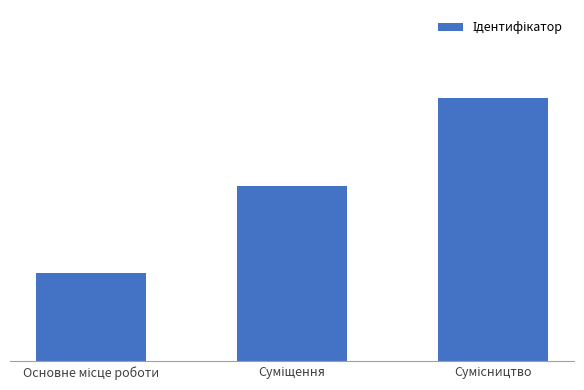

Rank the categories by value from highest to lowest.

Сумісництво, Суміщення, Основне місце роботи